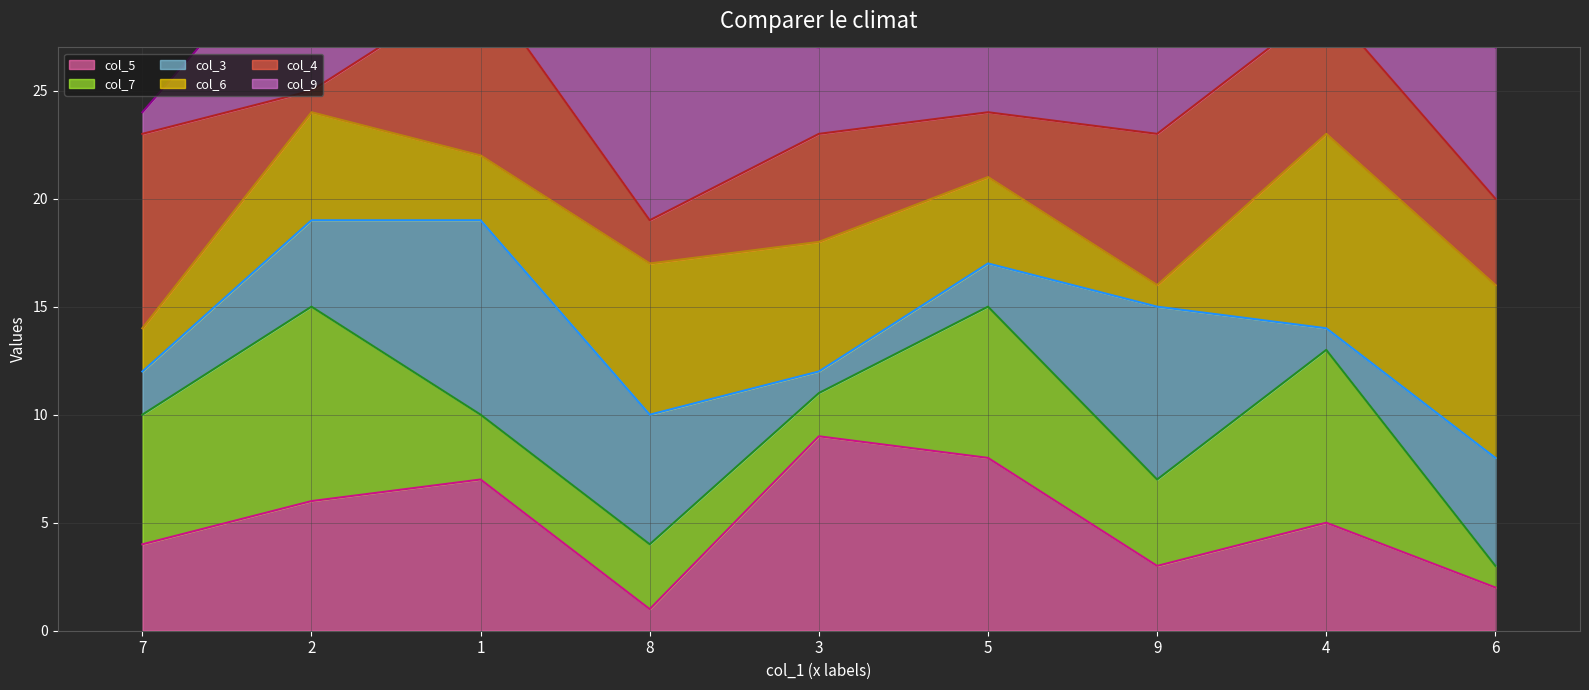

True or false: col_9 line and col_6 line intersect in this chart.

False